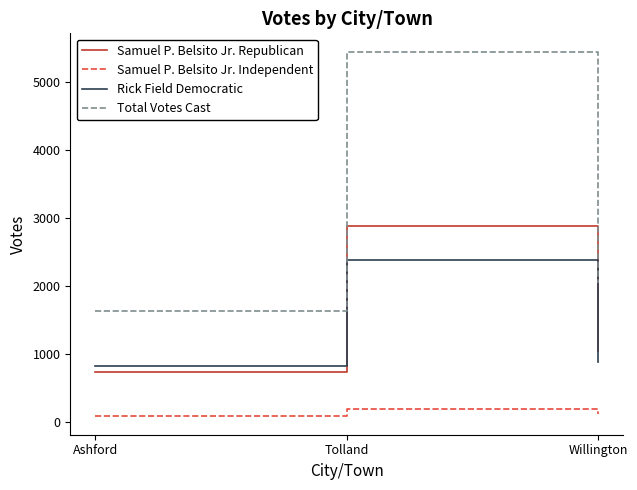

Where does the Samuel P. Belsito Jr. Republican series first go above 1044?

Tolland